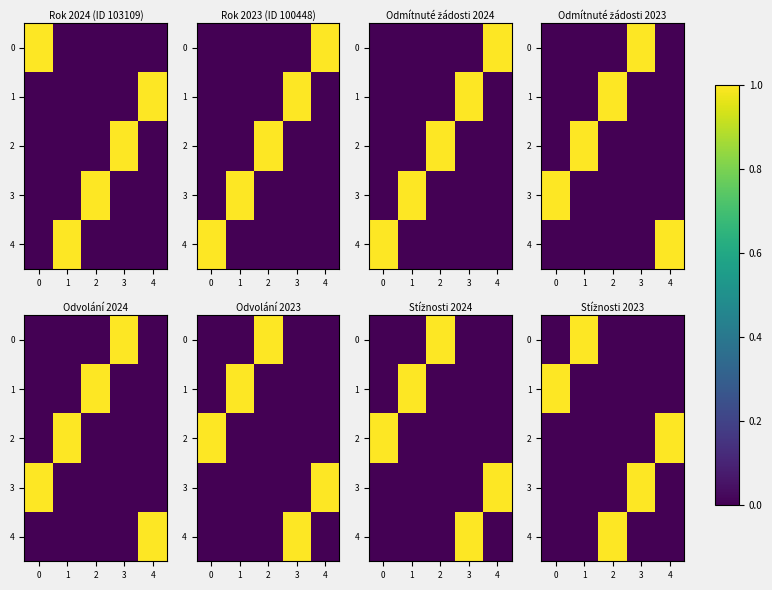

Which has a higher value, 4 or 2?

4